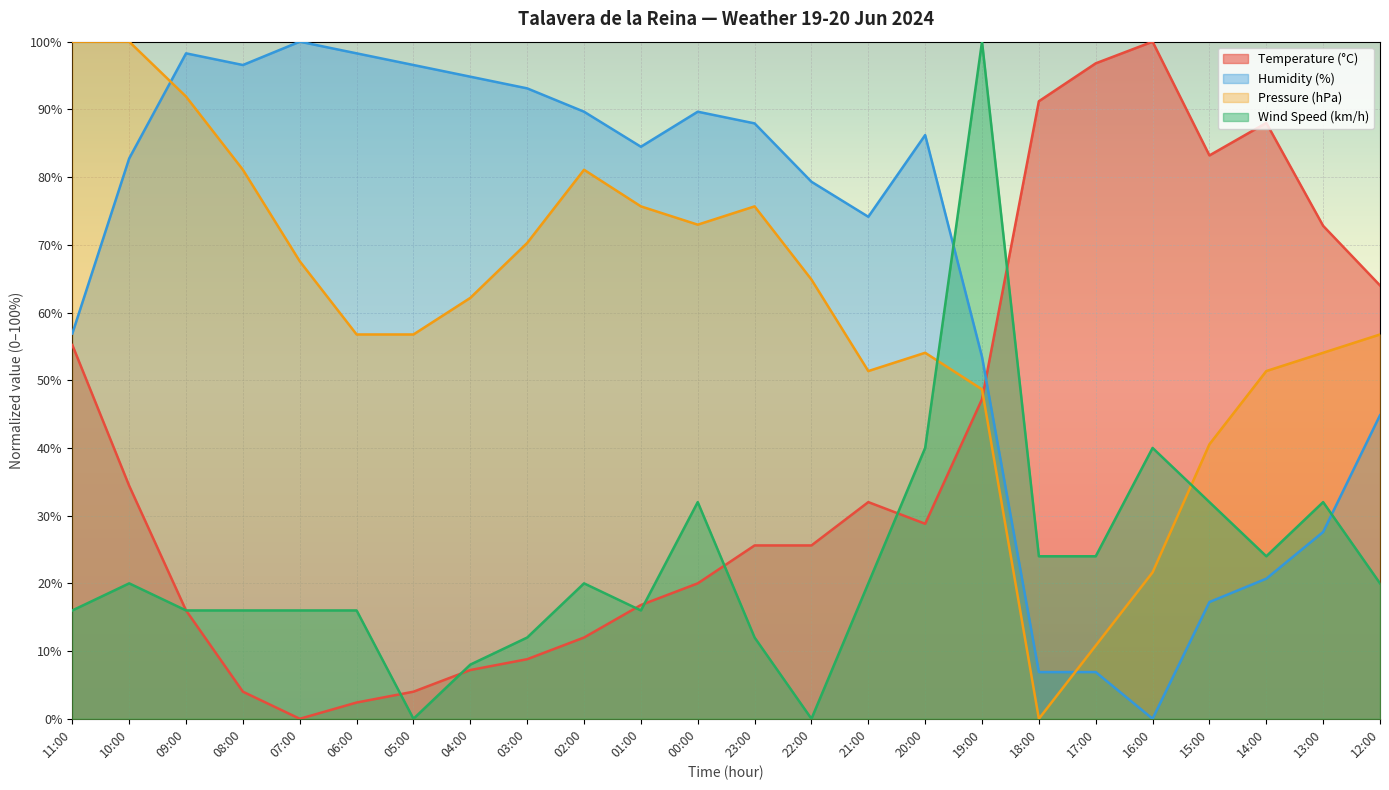

The value of Wind Speed (km/h) at 15:00 is 32.0. True or false?

True